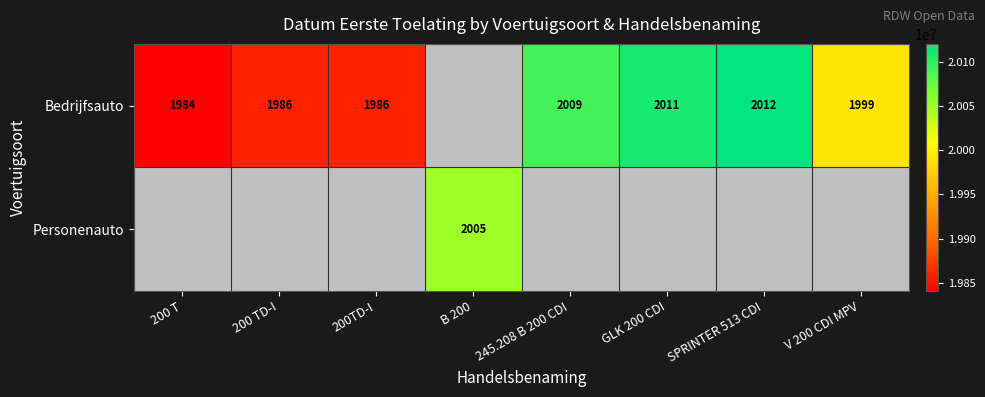

What is the sum of the Bedrijfsauto values at V 200 CDI MPV and GLK 200 CDI?

4010